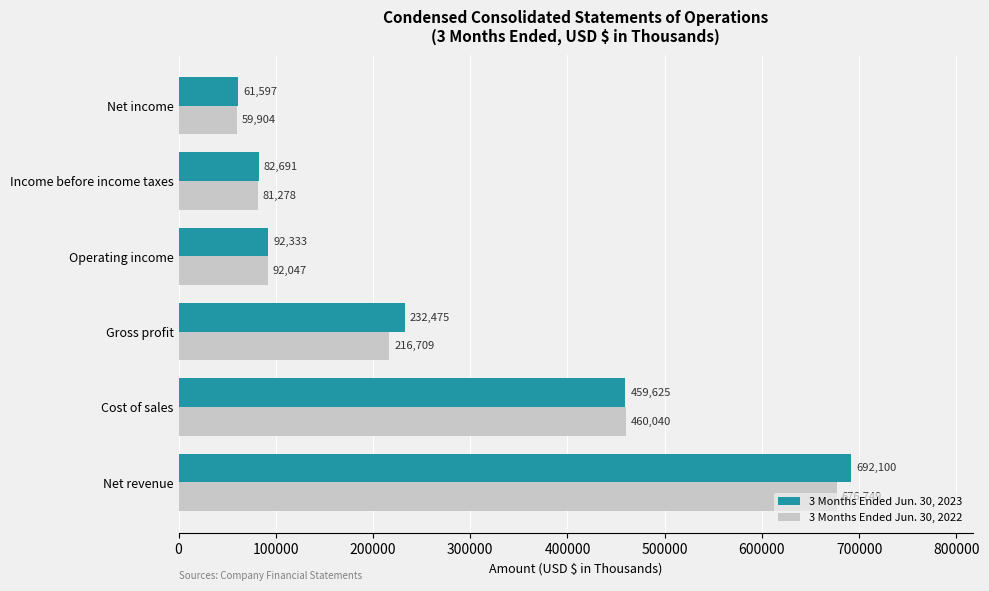

List the labels in order of 3 Months Ended Jun. 30, 2023 value, smallest first.

Net income, Income before income taxes, Operating income, Gross profit, Cost of sales, Net revenue